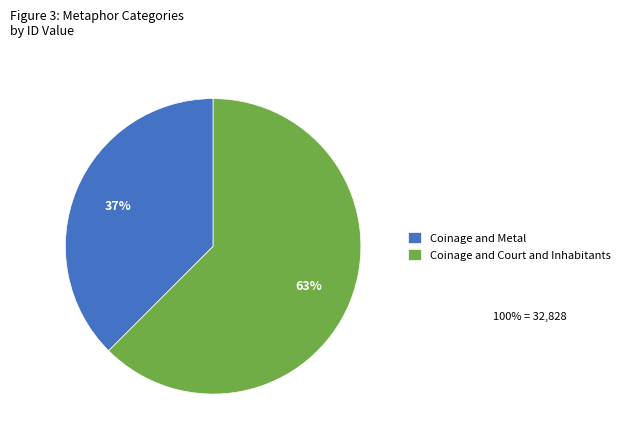

Rank the categories by value from lowest to highest.

Coinage and Metal, Coinage and Court and Inhabitants